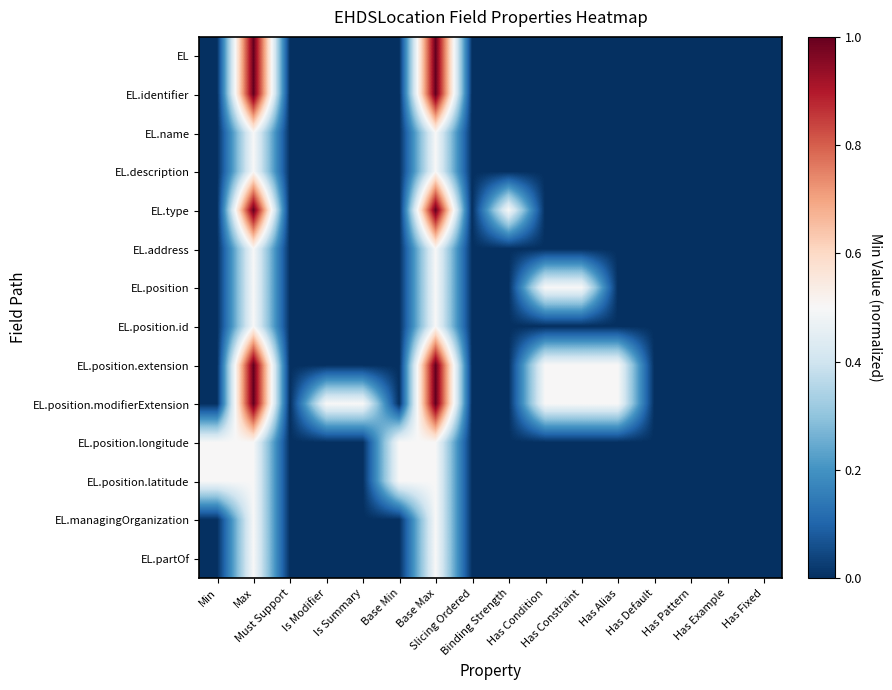

Between Has Condition and Has Pattern, which is larger?

Has Condition